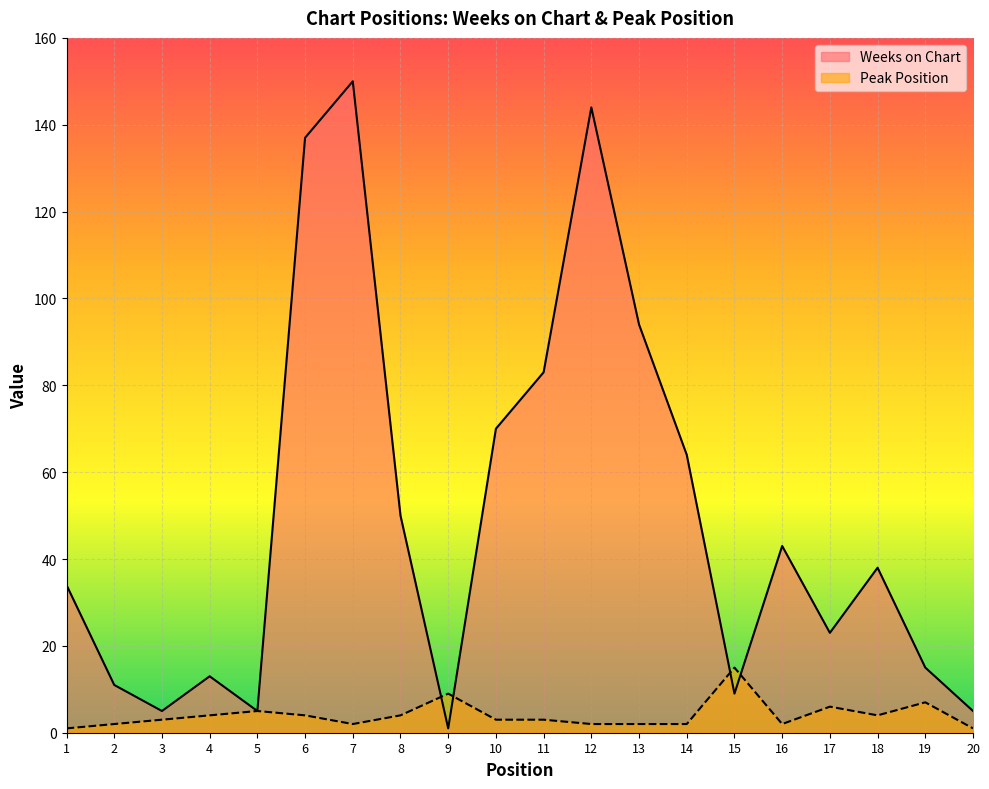

Reading left to right, transcribe all the data shown in this chart.

Weeks on Chart: 1=34	2=11	3=5	4=13	5=5	6=137	7=150	8=50	9=1	10=70	11=83	12=144	13=94	14=64	15=9	16=43	17=23	18=38	19=15	20=5
Peak Position: 1=1	2=2	3=3	4=4	5=5	6=4	7=2	8=4	9=9	10=3	11=3	12=2	13=2	14=2	15=15	16=2	17=6	18=4	19=7	20=1